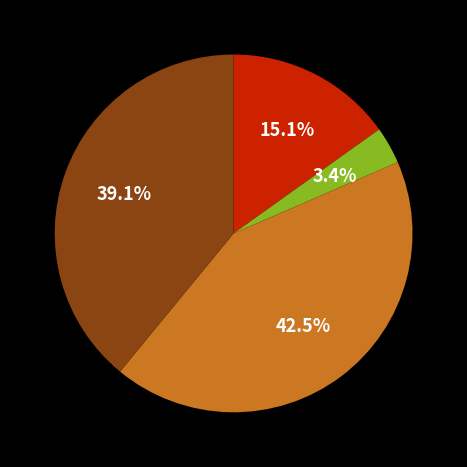

Is there a majority slice in this chart?

No